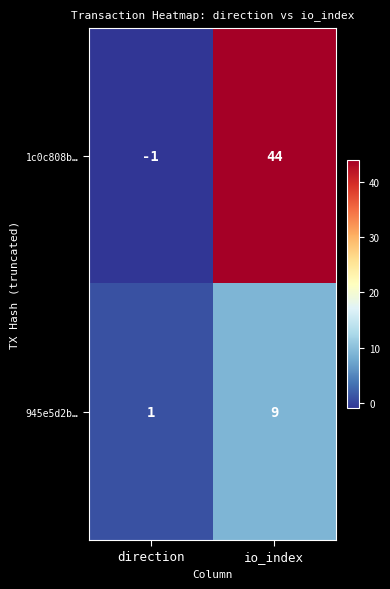

At direction, list the series in order from smallest to largest.

1c0c808b…, 945e5d2b…